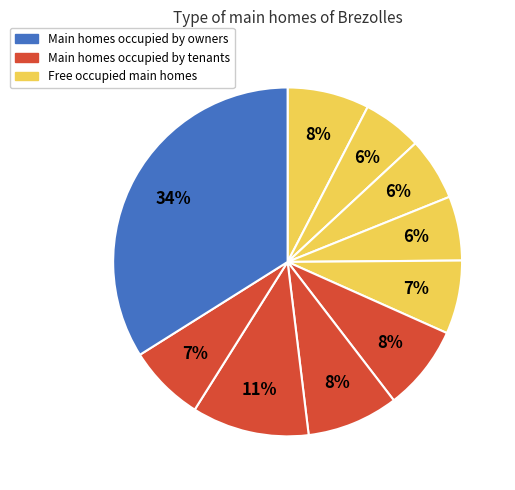

Is there any slice that represents more than half of the pie?

No